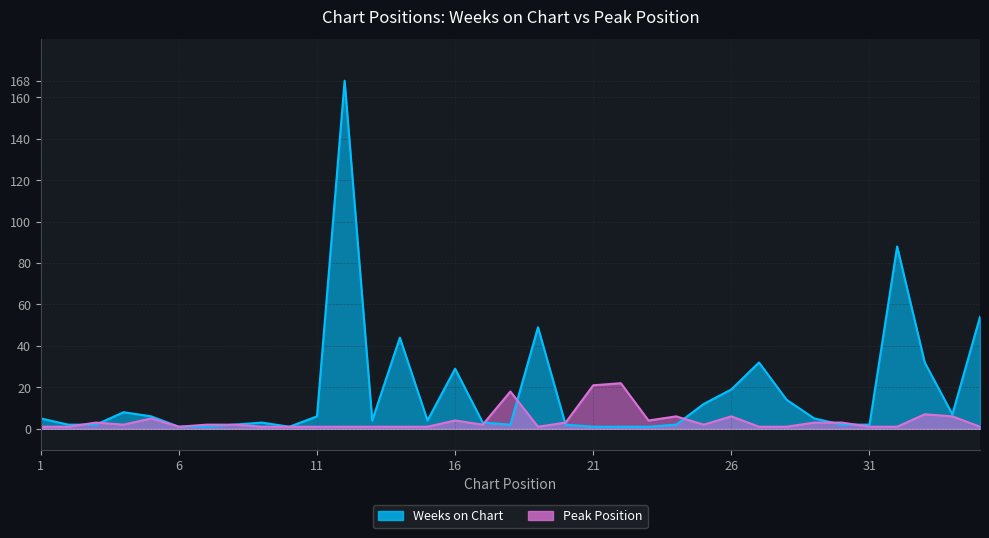

Between which two adjacent categories do Weeks on Chart and Peak Position first intersect?

2 and 3